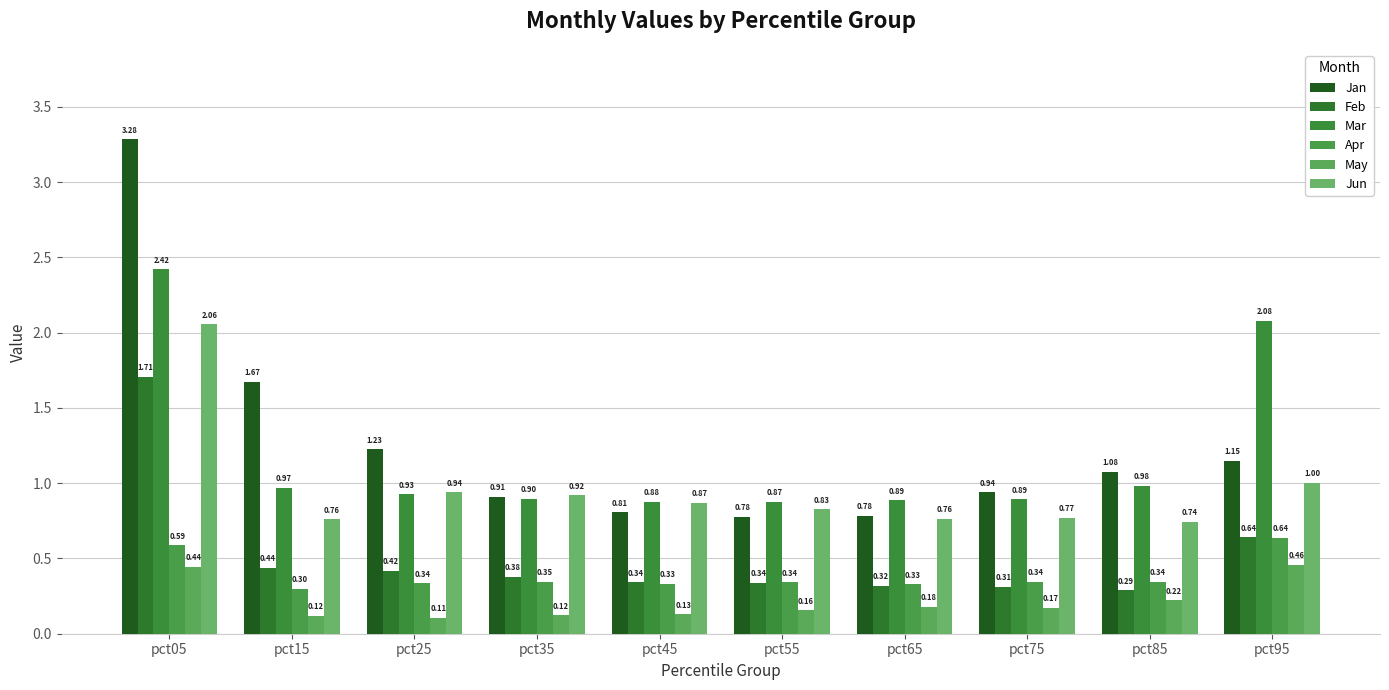

Reading left to right, list all the values displayed in this chart.

Jan: 3.3	1.7	1.2	0.9	0.8	0.8	0.8	0.9	1.1	1.1
Feb: 1.7	0.4	0.4	0.4	0.3	0.3	0.3	0.3	0.3	0.6
Mar: 2.4	1.0	0.9	0.9	0.9	0.9	0.9	0.9	1.0	2.1
Apr: 0.6	0.3	0.3	0.3	0.3	0.3	0.3	0.3	0.3	0.6
May: 0.4	0.1	0.1	0.1	0.1	0.2	0.2	0.2	0.2	0.5
Jun: 2.1	0.8	0.9	0.9	0.9	0.8	0.8	0.8	0.7	1.0